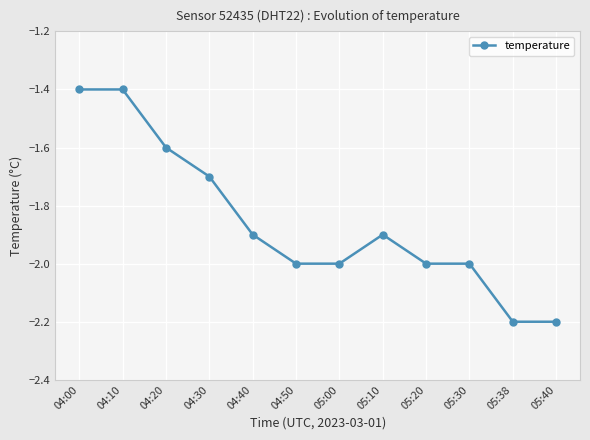

How many categories are shown in the chart?

12